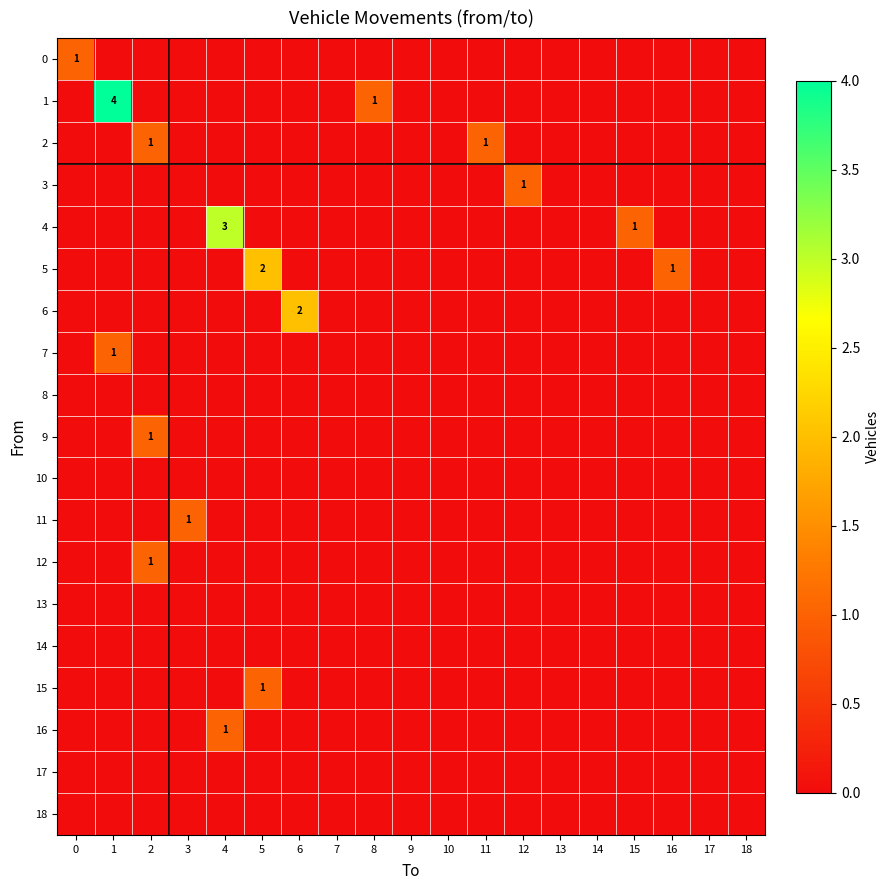

Which has a higher value, 8 or 16?

8